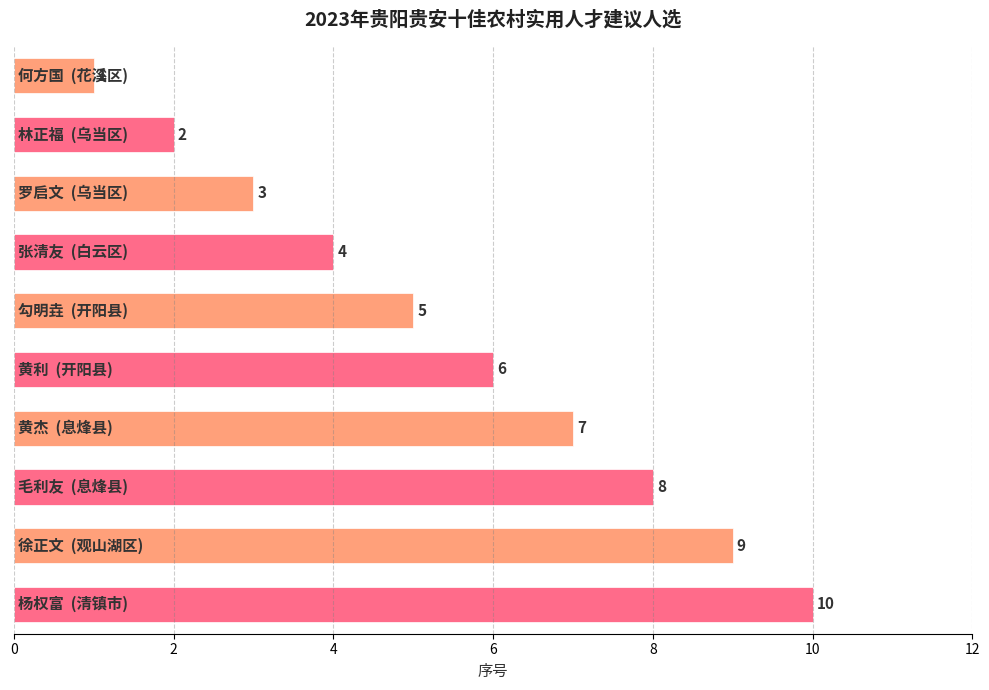

How many values are between 3 and 8?

6